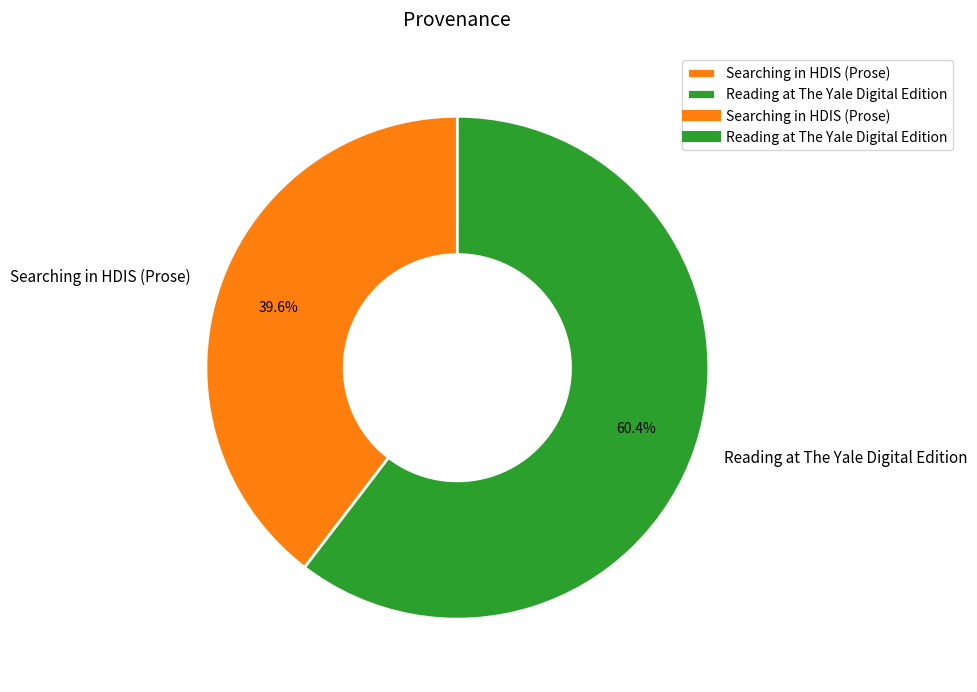

Is it true that Reading at The Yale Digital Edition is 60% of the pie?

True